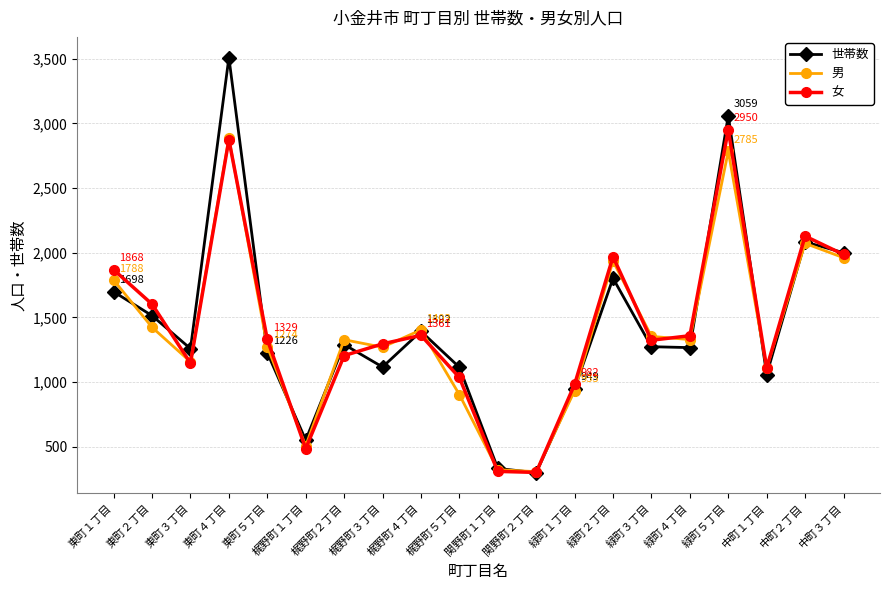

Which series has the largest range (max minus min)?

世帯数